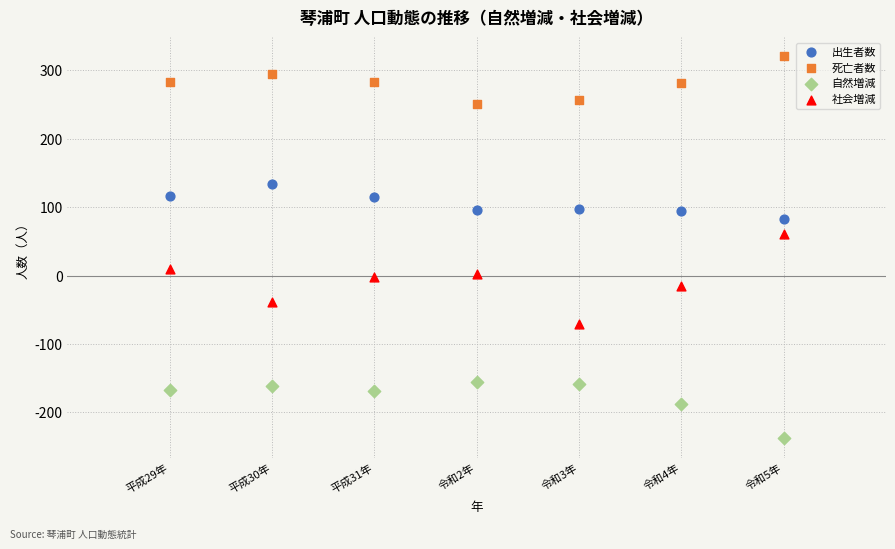

In the 自然増減 series, what Y value is closest to -197?

-187